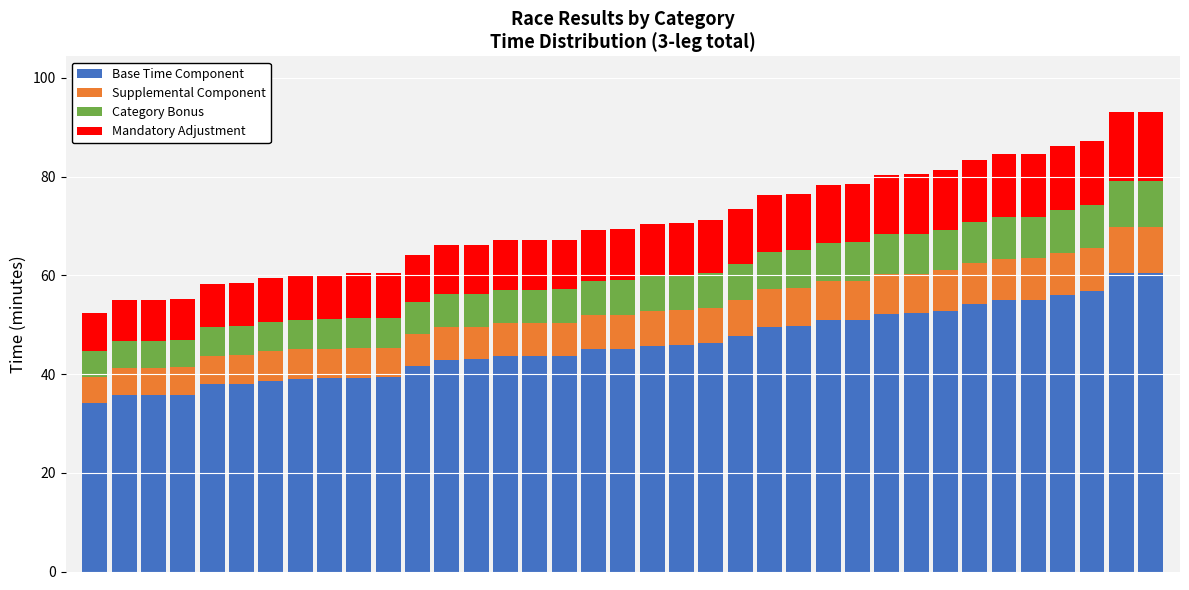

What is the sum of all Base Time Component values?

1703.9